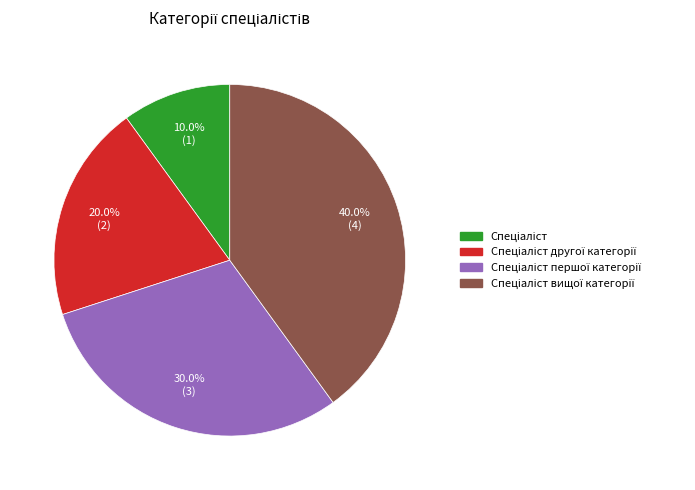

Is there any slice that represents more than half of the pie?

No